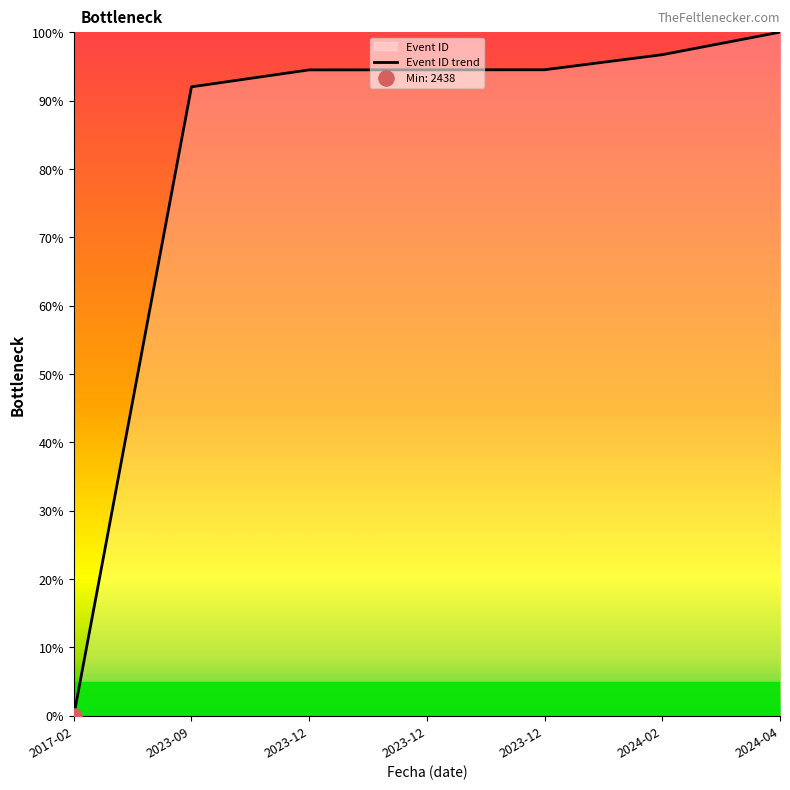

Which has a higher value, 2017-02 or 2023-09?

2023-09